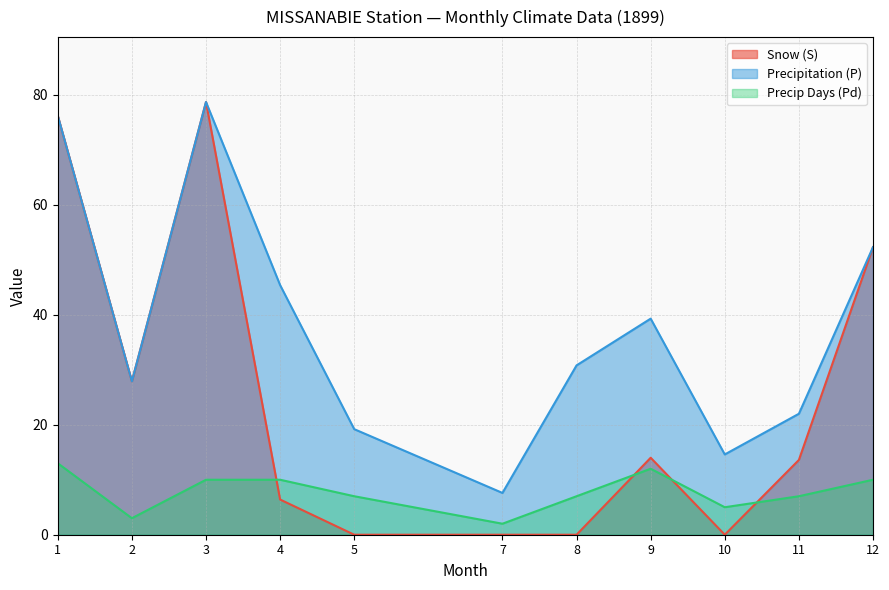

At which label is Precipitation (P) closest to 43?

4